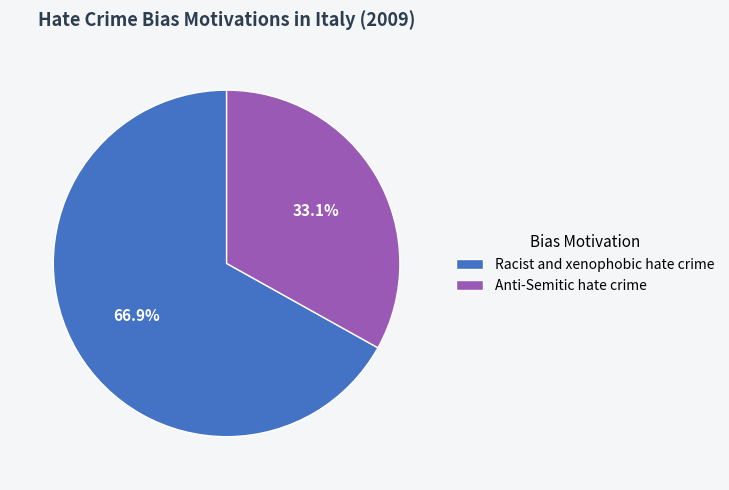

Which has a higher value, Racist and xenophobic hate crime or Anti-Semitic hate crime?

Racist and xenophobic hate crime